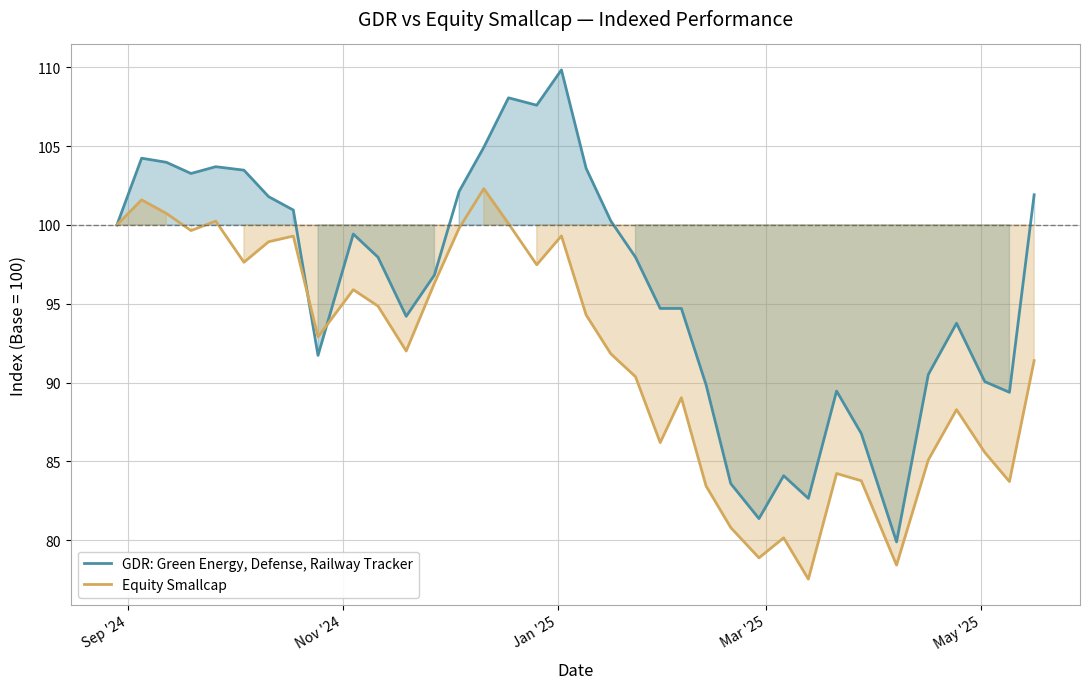

Does the chart display data point markers on the line(s)?

No